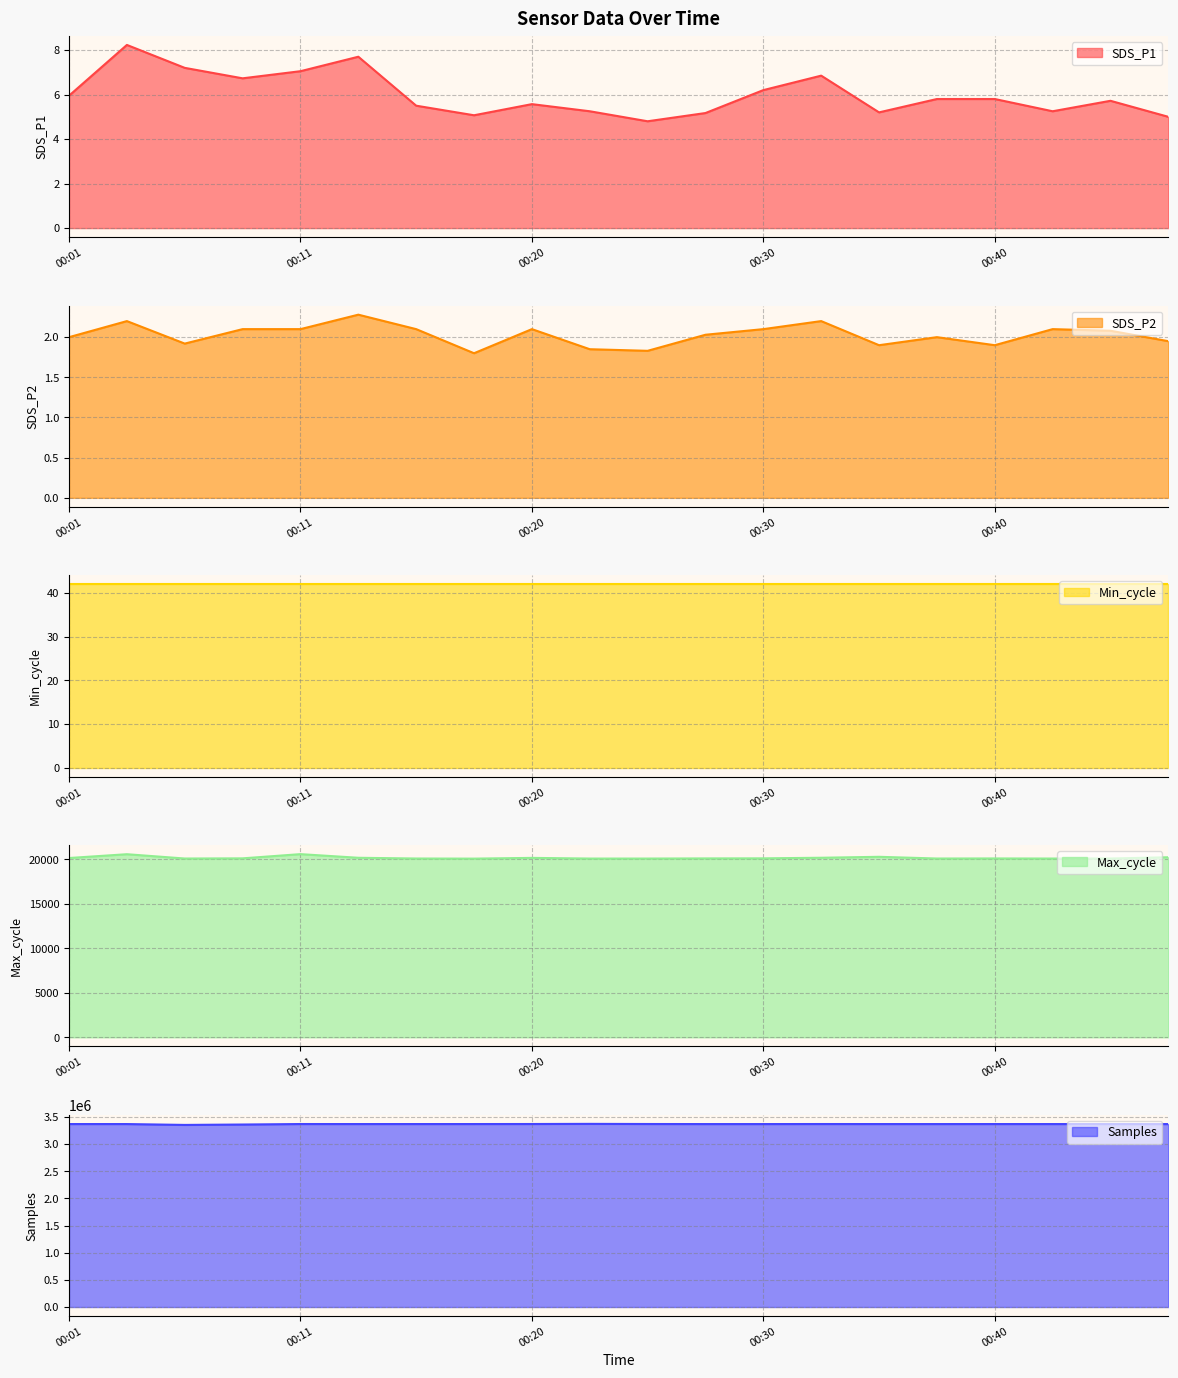

Where is Max_cycle nearest to the value 20327?

00:35